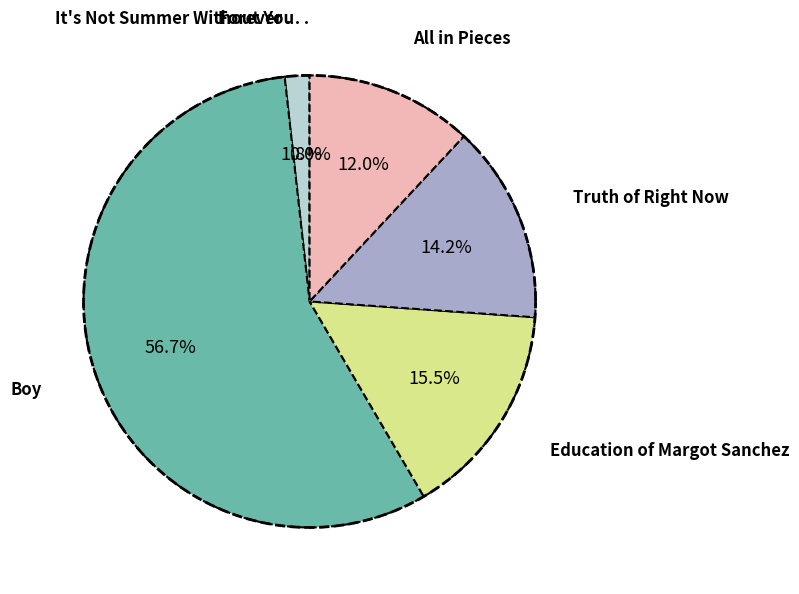

How much of the chart is everything except Nothing Like You?

98.7%